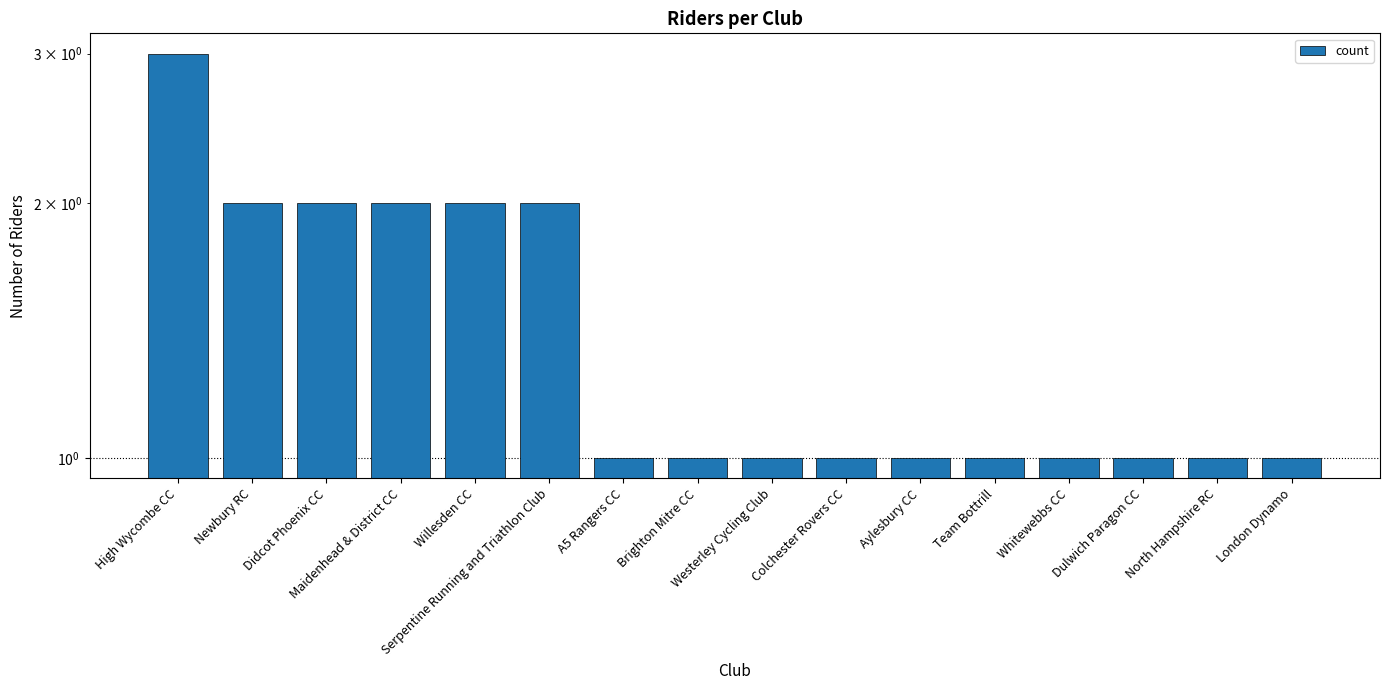

Read the value at A5 Rangers CC.

1